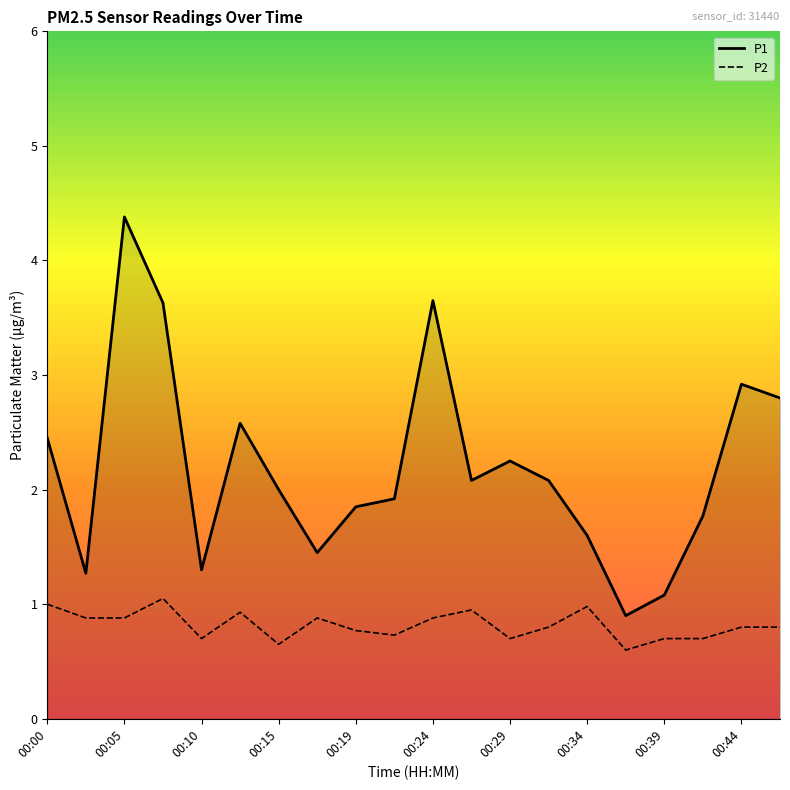

Which series has the largest total across all categories?

P1